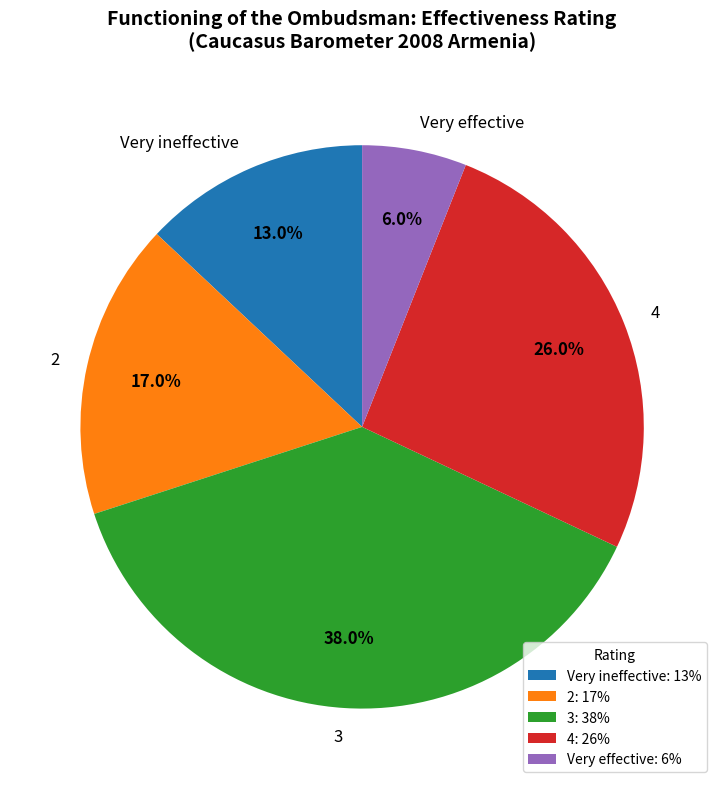

Combined, do 4 and 2 account for over 50%?

No